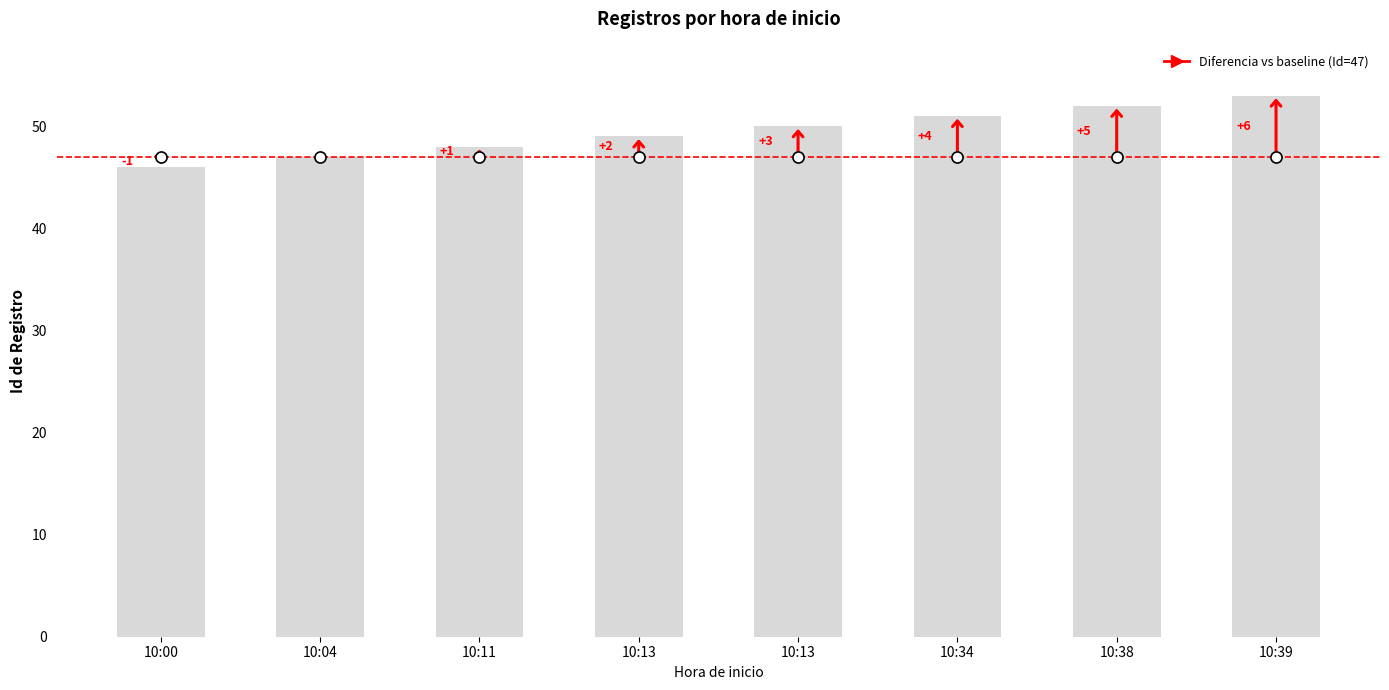

Are the bars horizontal?

No